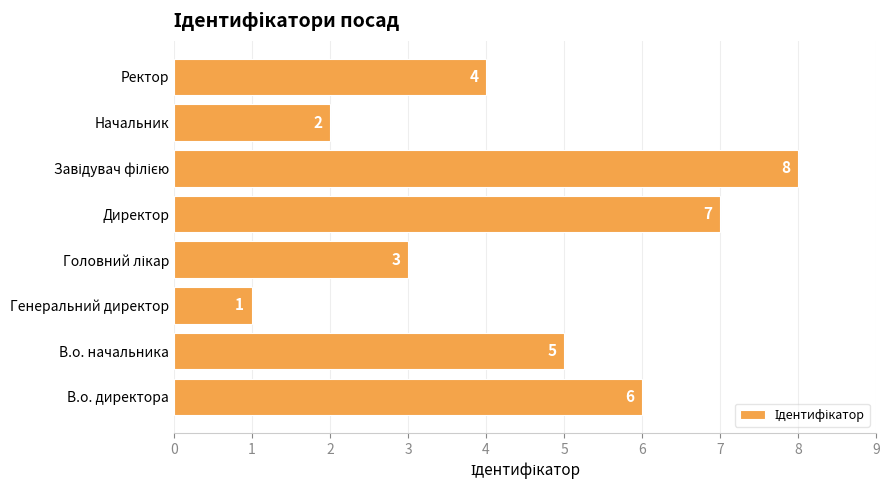

At which category does the chart reach its minimum across all series?

Генеральний директор